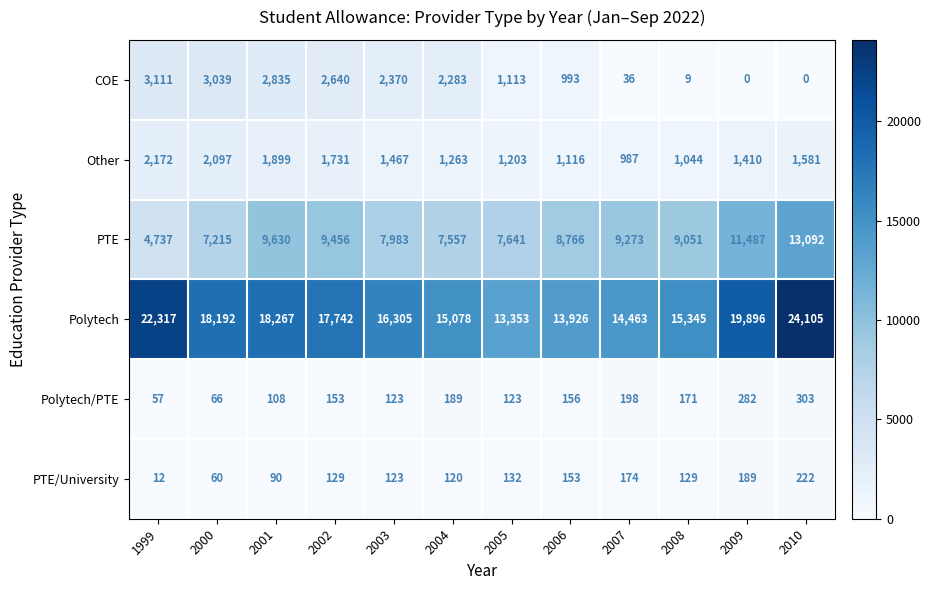

Between 2001 and 2009, which series saw the biggest shift?

COE